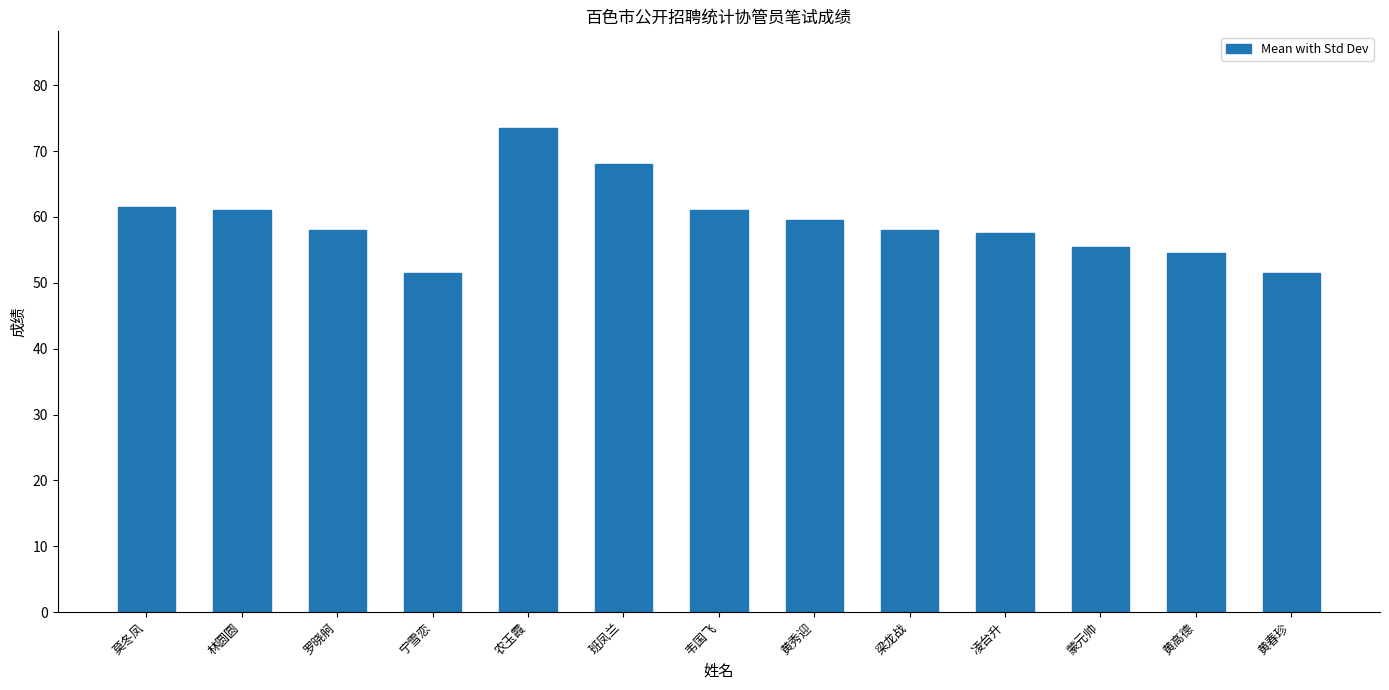

What is the change in value from 林圆圆 to 班凤兰?

+7.0